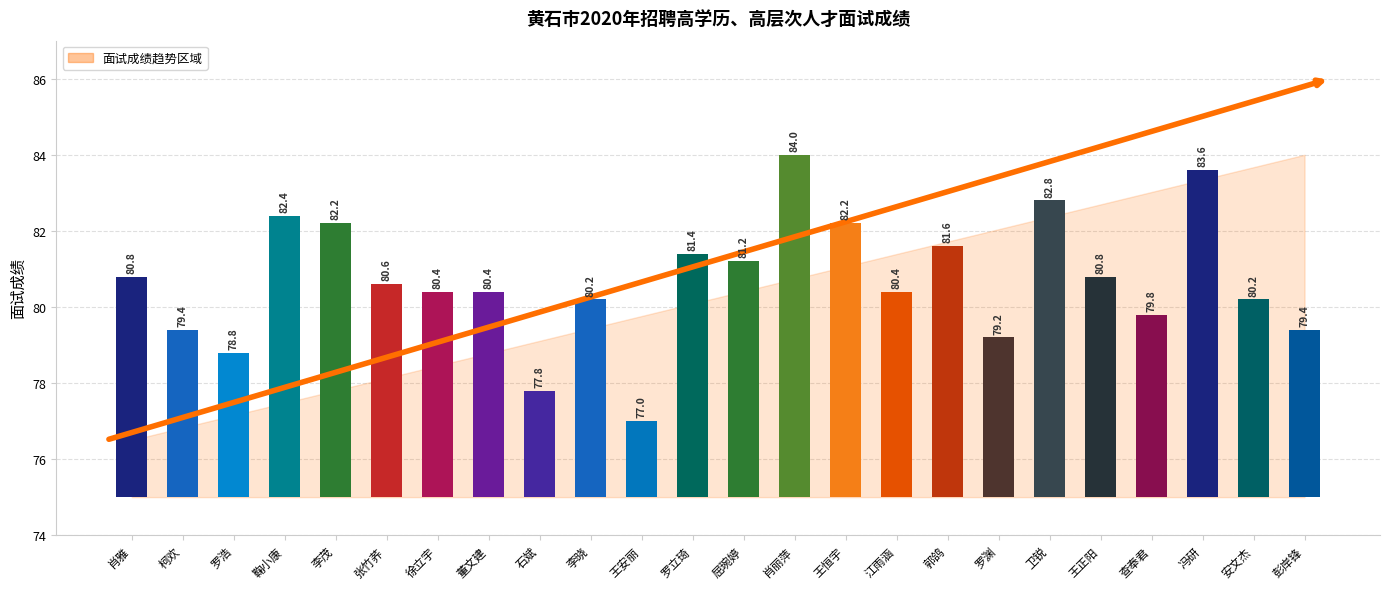

Reading left to right, extract all data points from this chart.

肖雅=80.8	柯欢=79.4	罗浩=78.8	鞠小康=82.4	李茂=82.2	张竹荞=80.6	徐立宇=80.4	董文建=80.4	石斌=77.8	李晓=80.2	王安丽=77.0	罗立琦=81.4	屈琬婷=81.2	肖丽萍=84.0	王恒宇=82.2	江雨涵=80.4	郭鸽=81.6	罗渊=79.2	卫锐=82.8	王正阳=80.8	查奉君=79.8	冯研=83.6	安文杰=80.2	彭岸锋=79.4